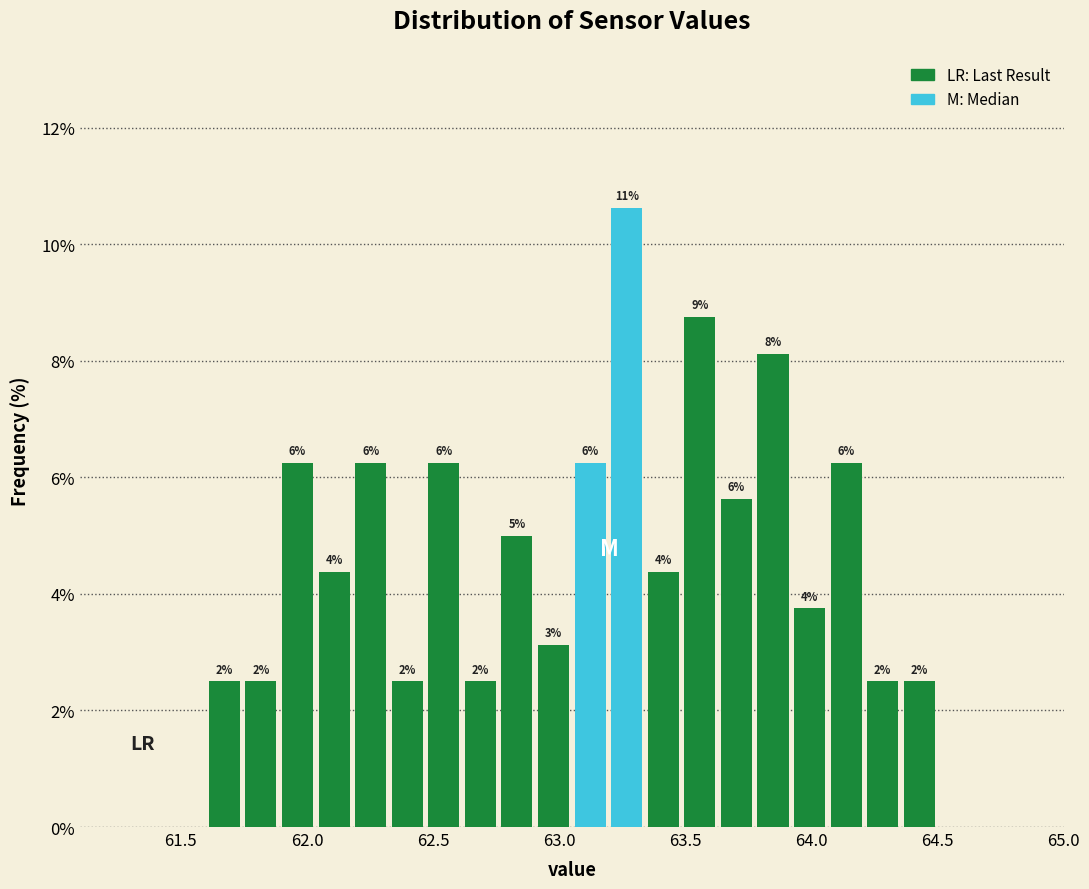

Read against the x-axis, roughly where is the centre of the tallest bar?

63.25